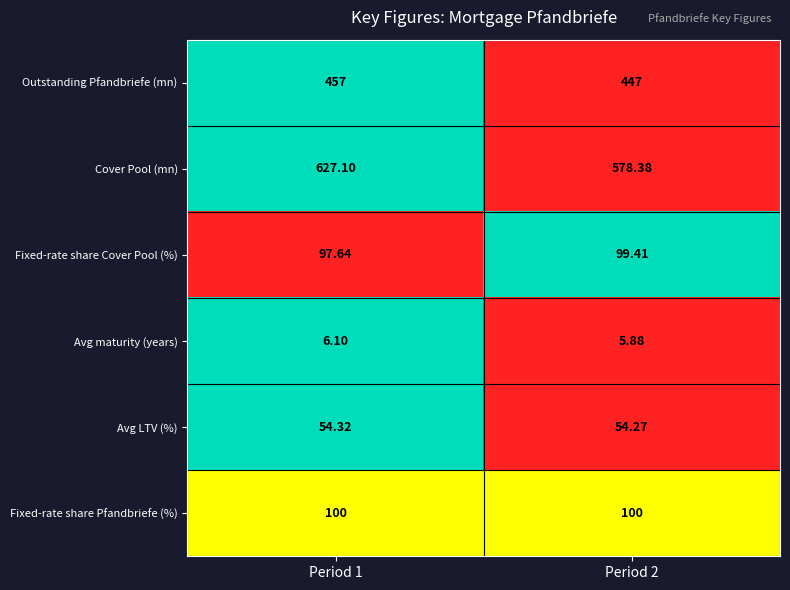

What is the greatest value displayed?

627.1